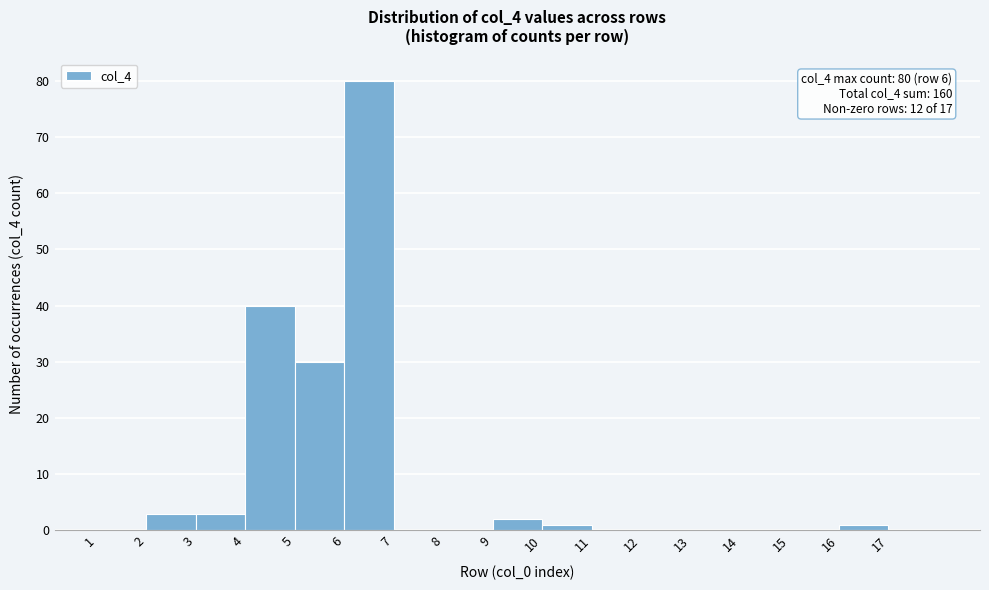

Over which range of the x-axis is the bar tallest?

6 to 7